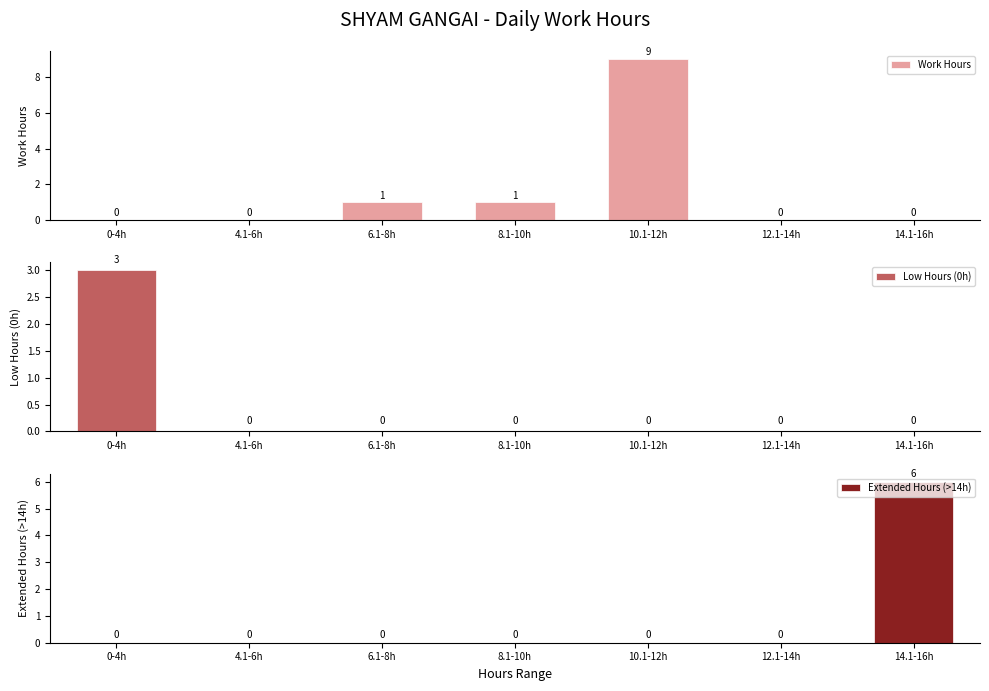

At which label is Extended Hours (>14h) closest to 3?

0-4h